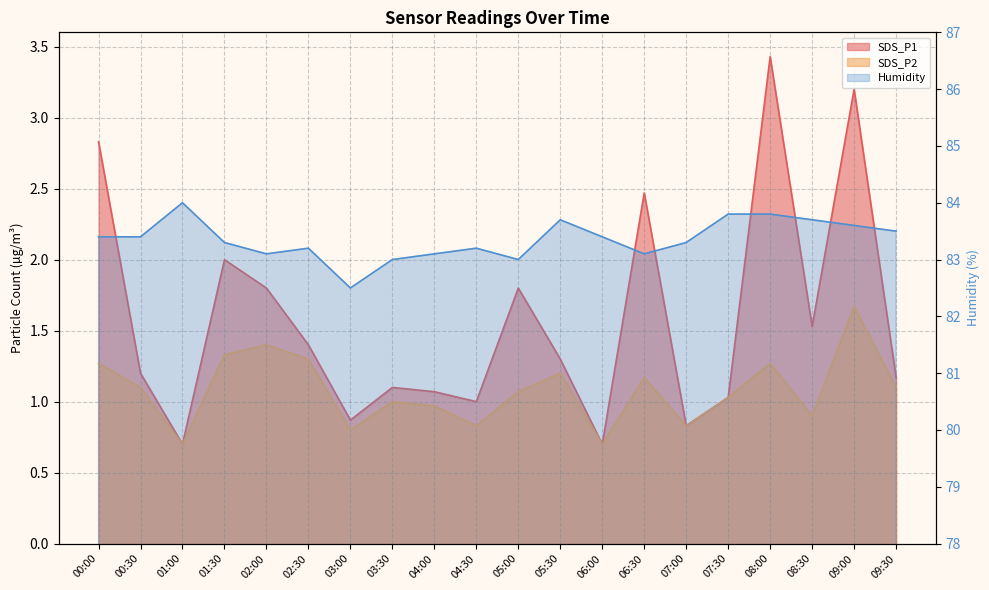

What is the highest value of the Humidity series?

84.0